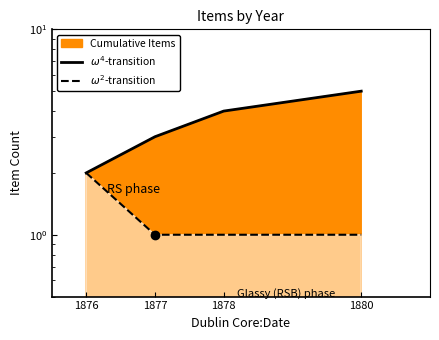

Is the value of $\omega^4$-transition at 1878 greater than the value of $\omega^2$-transition at 1877?

Yes